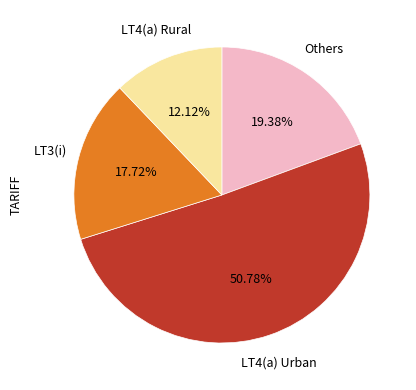

Is there a majority slice in this chart?

Yes